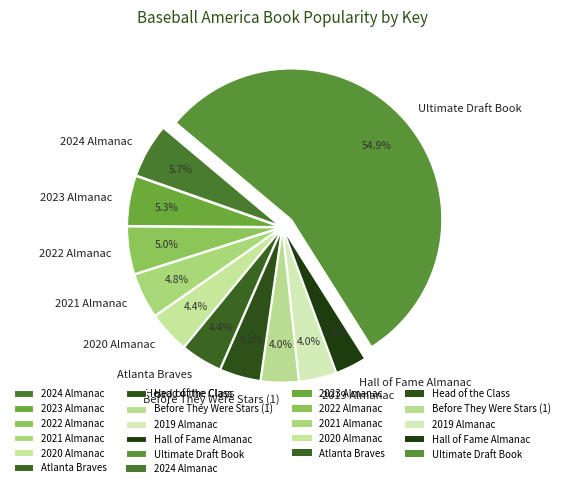

Does Ultimate Draft Book account for over 50% of the chart?

Yes